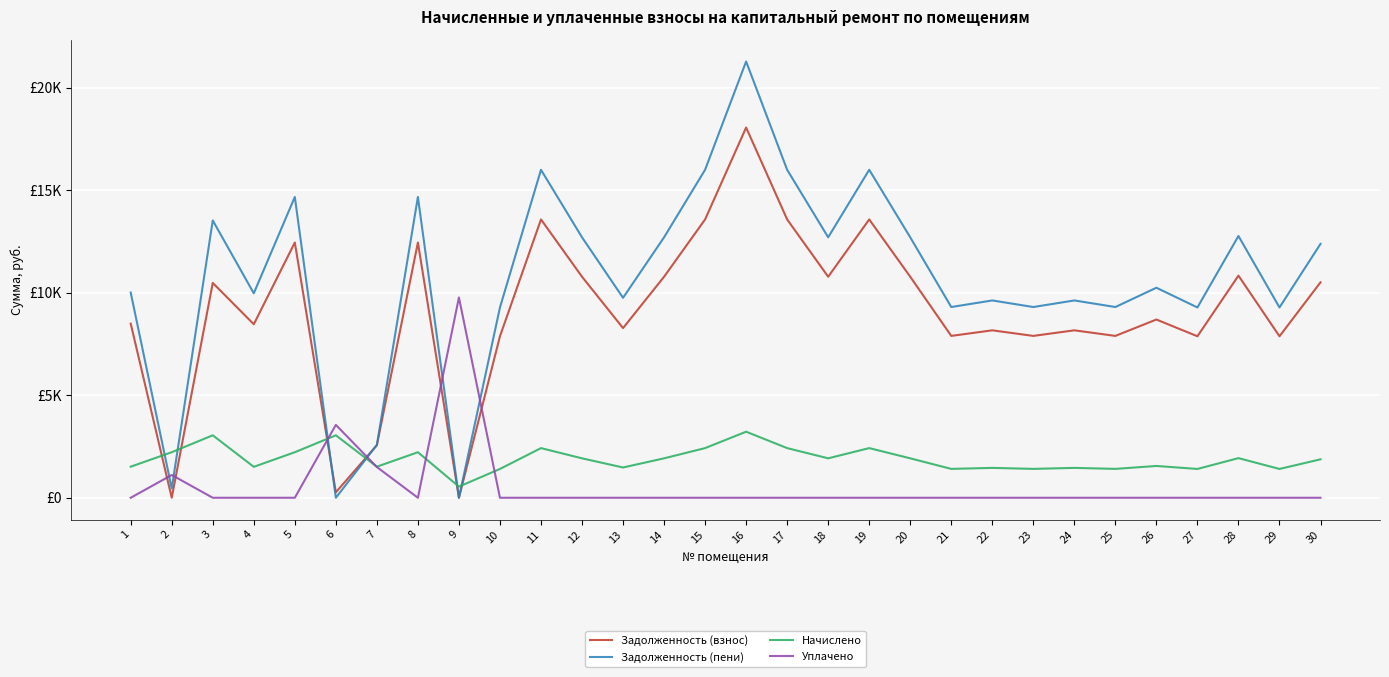

At which category does the chart reach its minimum across all series?

2